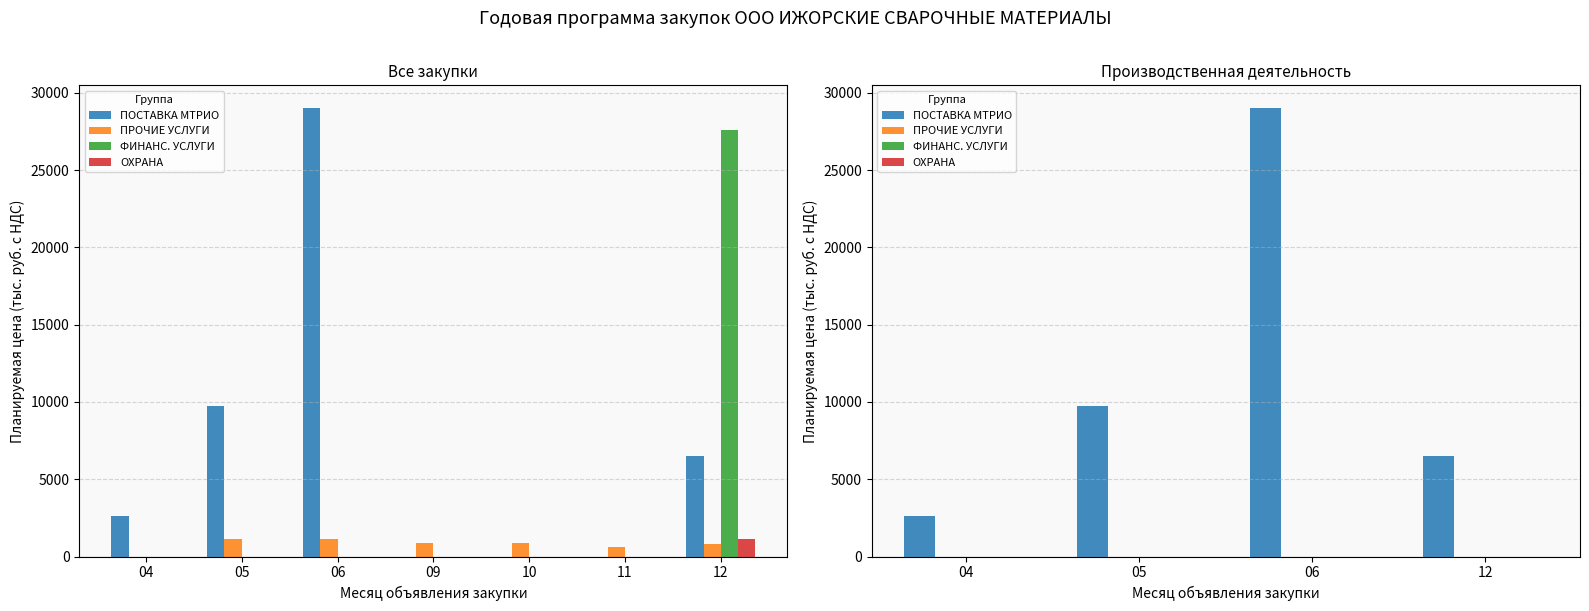

Where is ОХРАНА nearest to the value 0?

04